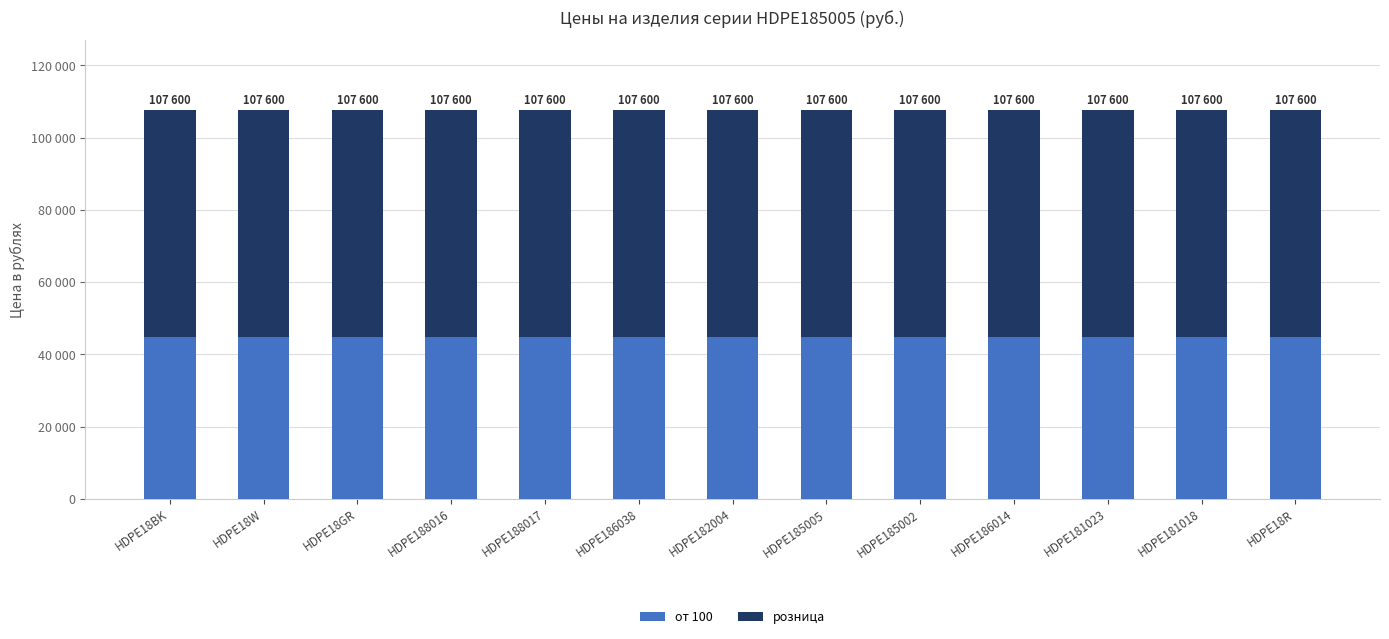

The от 100 series shows 44900 at HDPE188017. True or false?

True